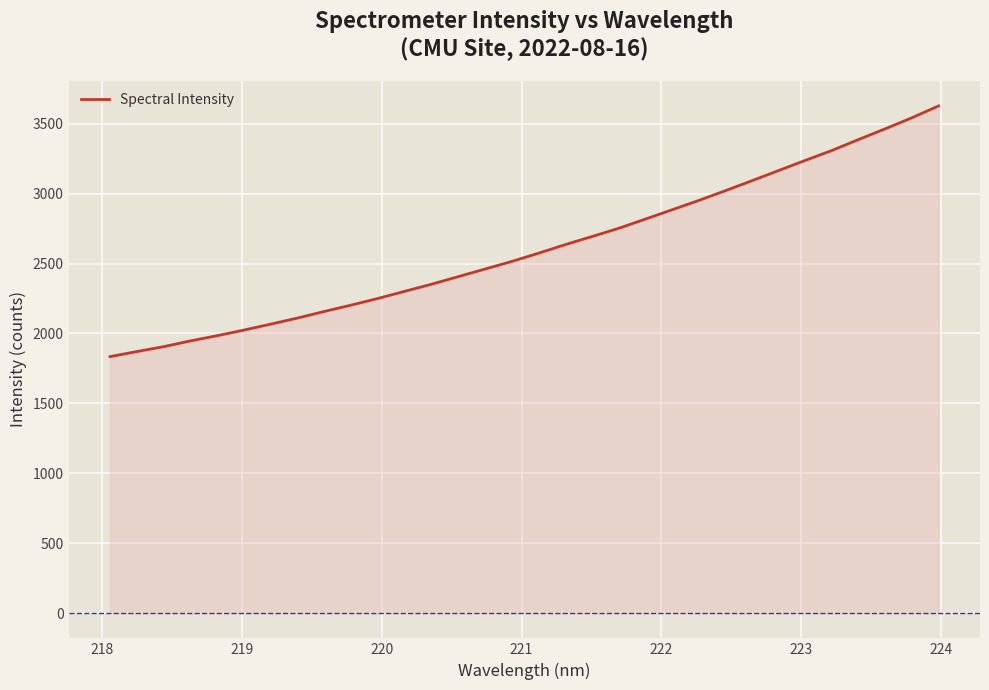

What is the smallest value displayed?

1834.2